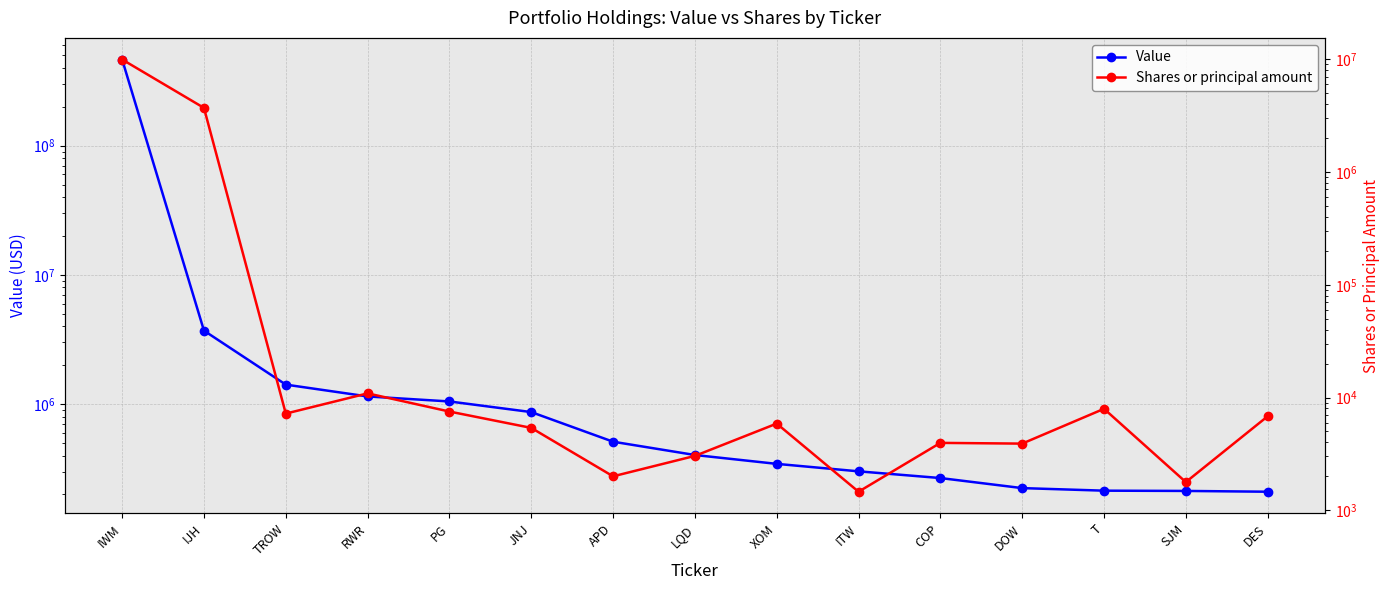

Which series has the widest spread of values?

Value